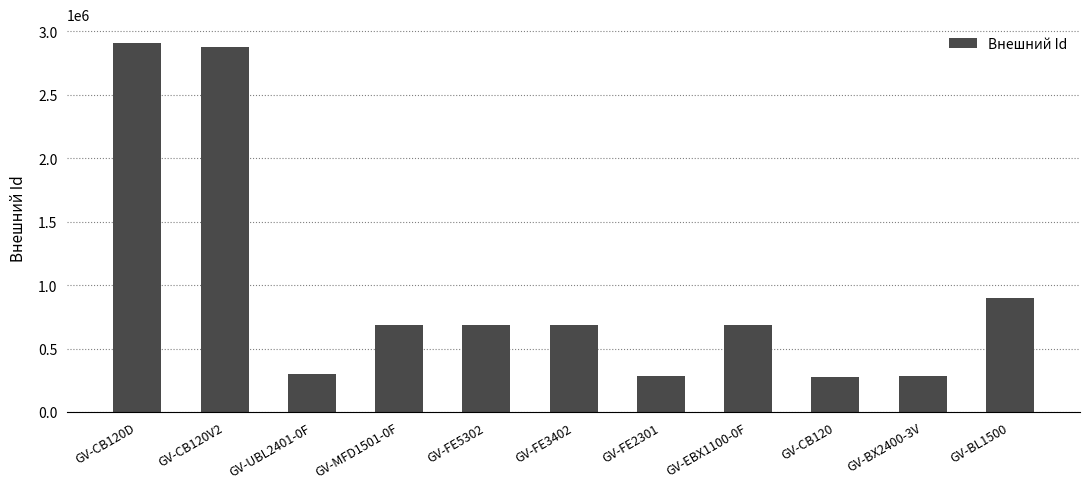

Where is the data nearest to the value 1594538?

GV-BL1500